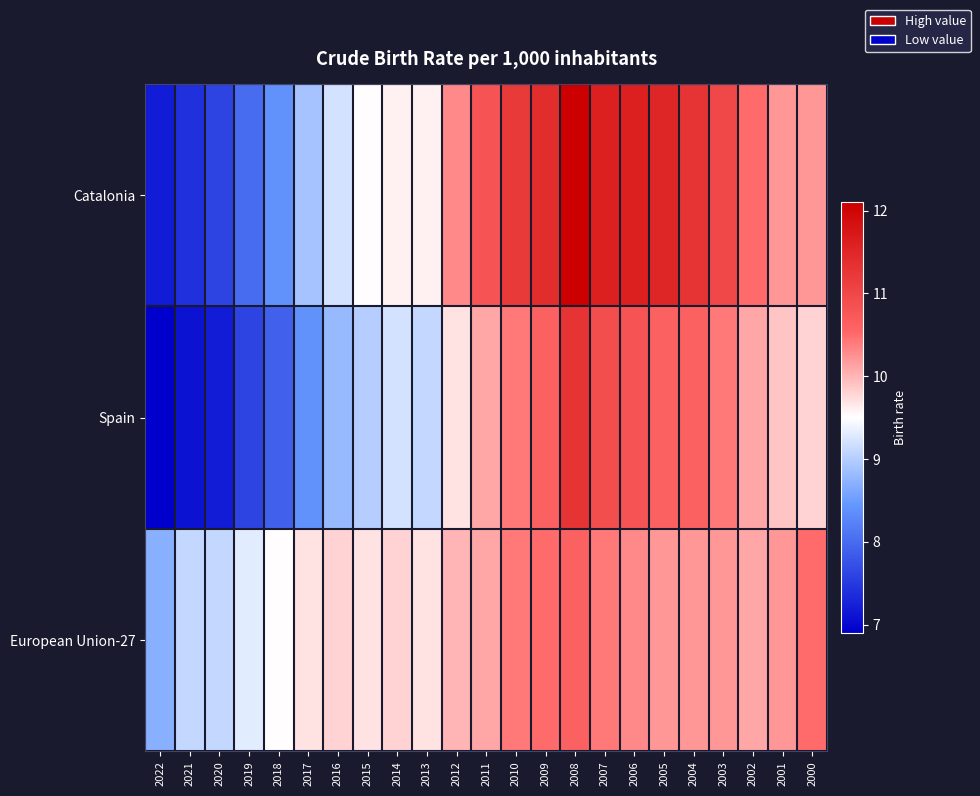

List the series in order of their peak value, highest first.

Catalonia, Spain, European Union-27